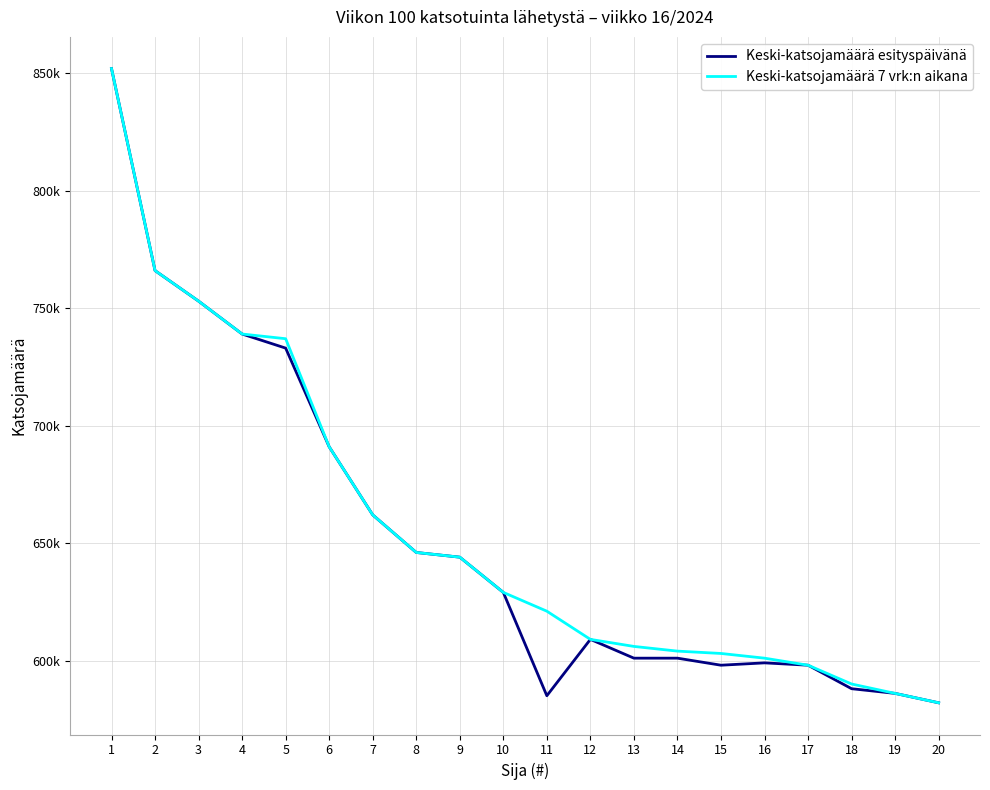

What is the total value across all series at 18?

1178000